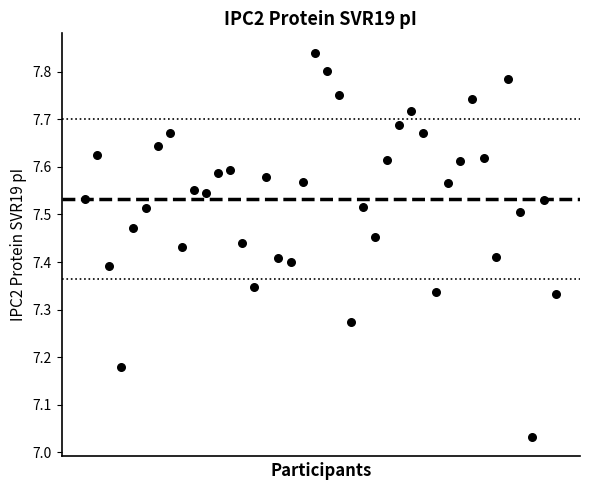

What is the range of Y values (max minus min)?

0.8